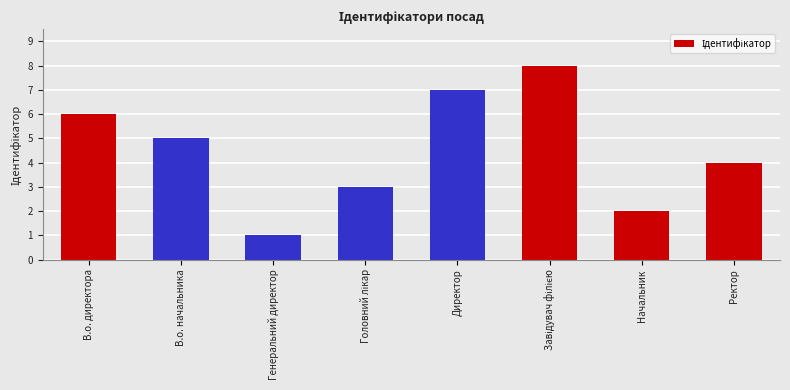

Count the values in the range 3 to 7.

5